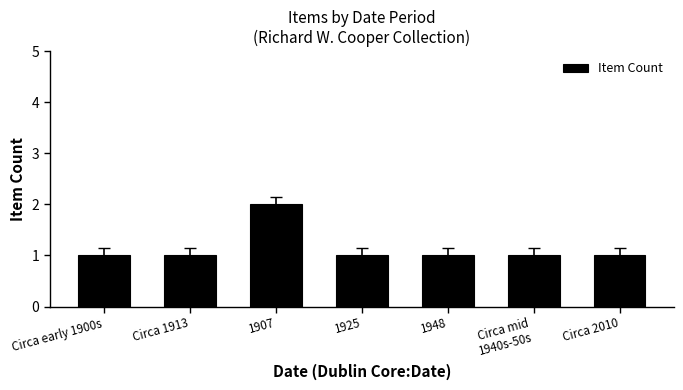

What is the average value?

1